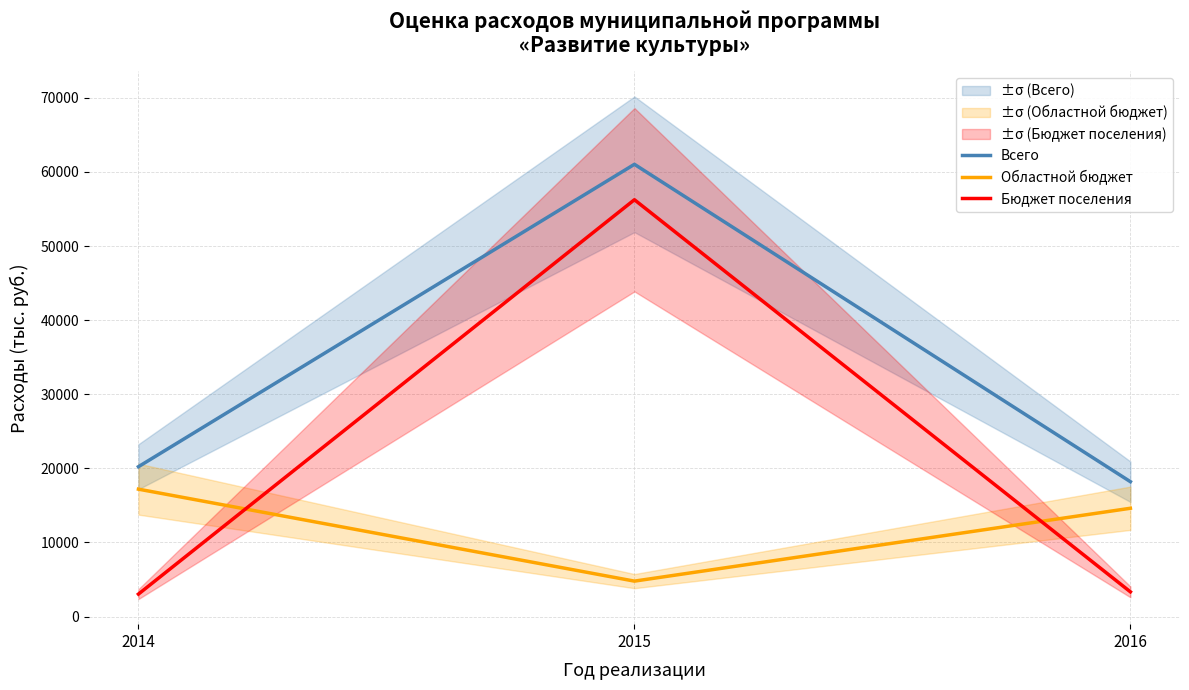

What is the total value across all series at 2016?

36146.7